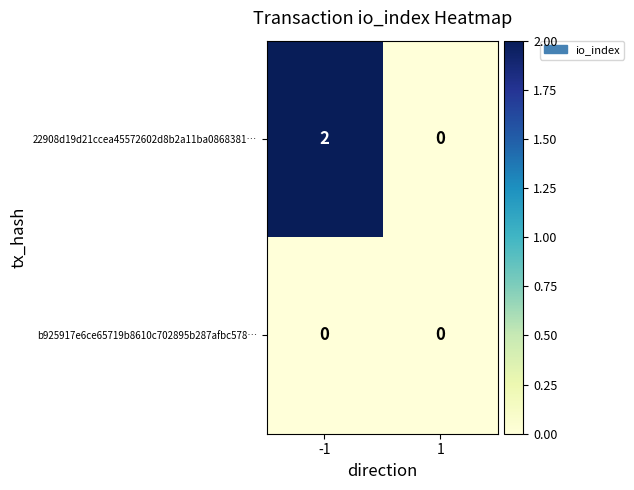

Reading left to right, extract all data points from this chart.

22908d19d21ccea45572602d8b2a11ba0868381…: -1=2	1=0
b925917e6ce65719b8610c702895b287afbc578…: -1=0	1=0